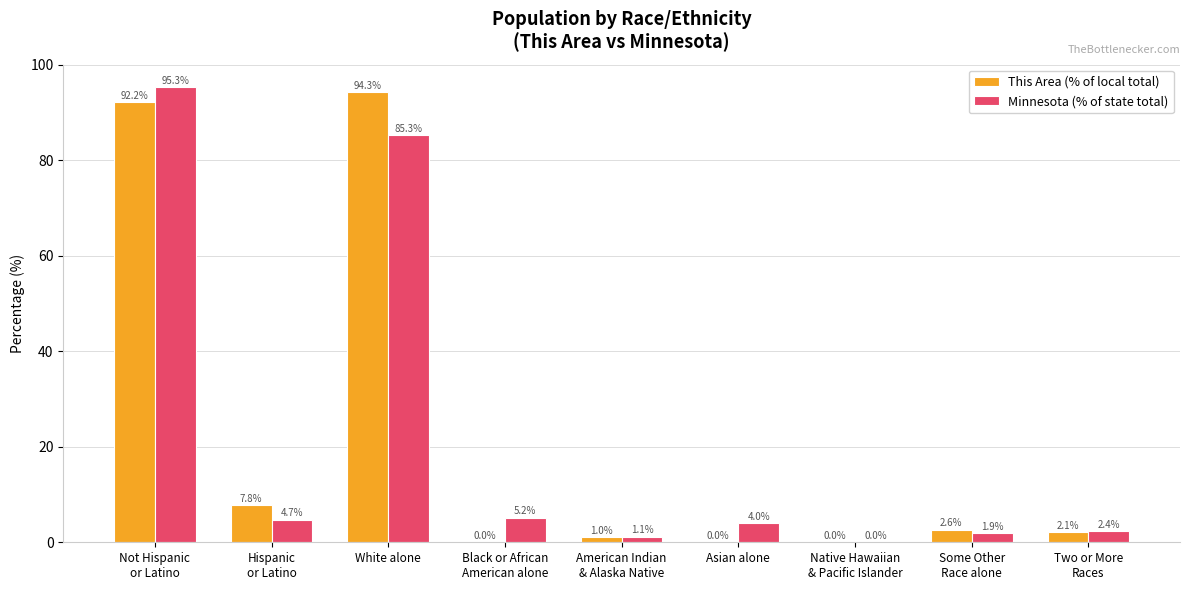

Which series changed the most between White alone and Asian alone?

This Area (% of local total)